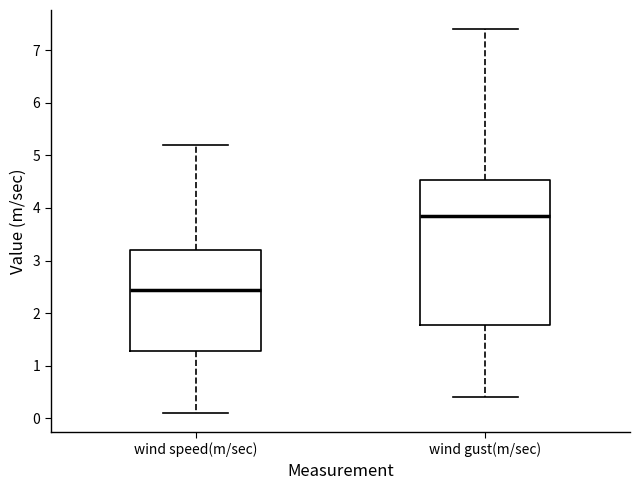

Comparing the boxes themselves (not the whiskers), which one is the tallest?

wind gust(m/sec)